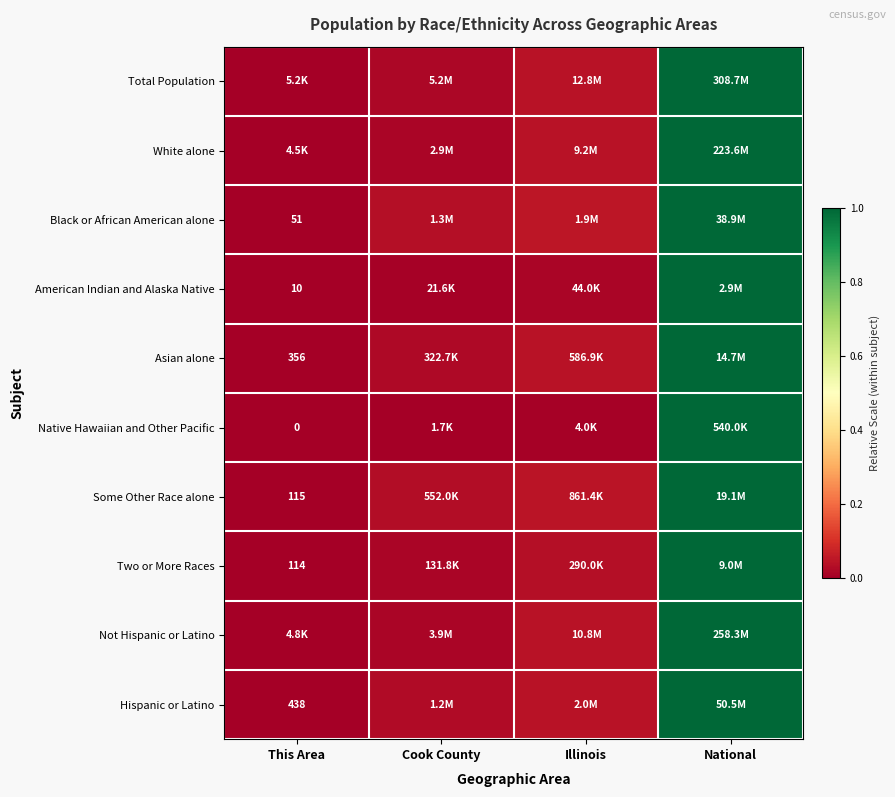

The value of Total Population at National is 1.0. True or false?

True